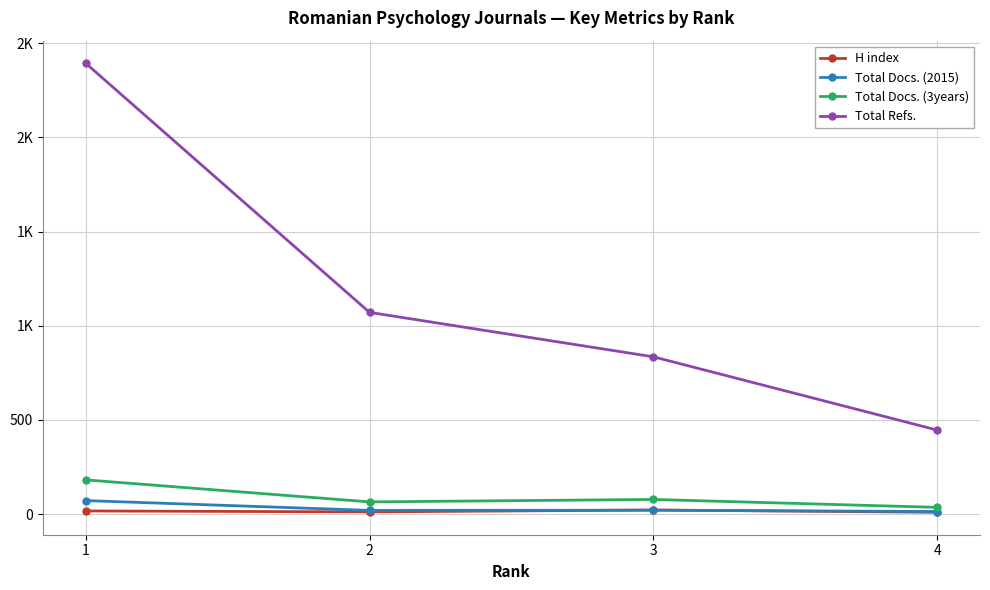

Reading left to right, list all the values displayed in this chart.

H index: 17	12	22	10
Total Docs. (2015): 72	20	21	14
Total Docs. (3years): 182	65	78	36
Total Refs.: 2394	1071	835	446